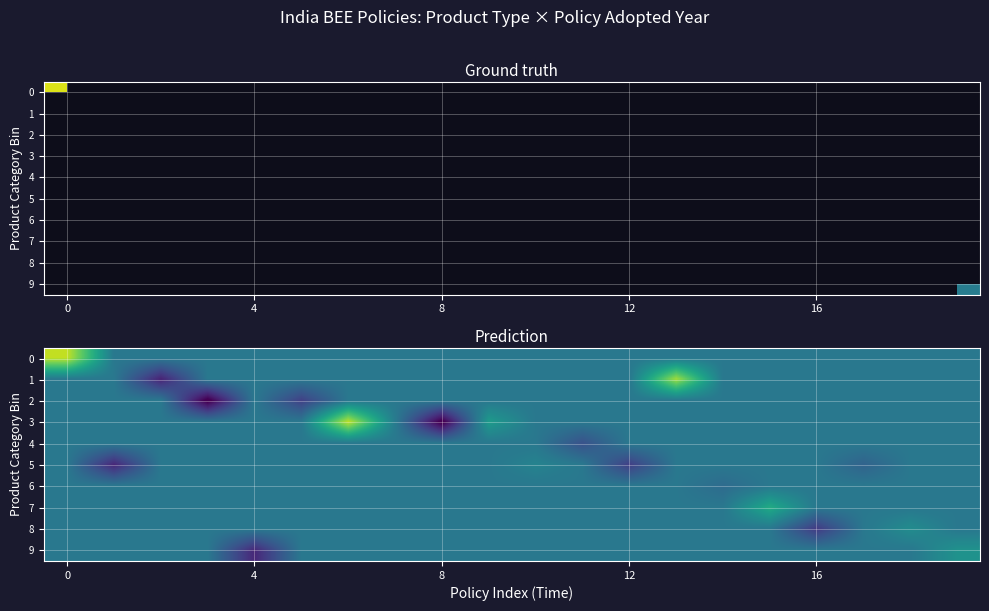

Which series has the widest spread of values?

3